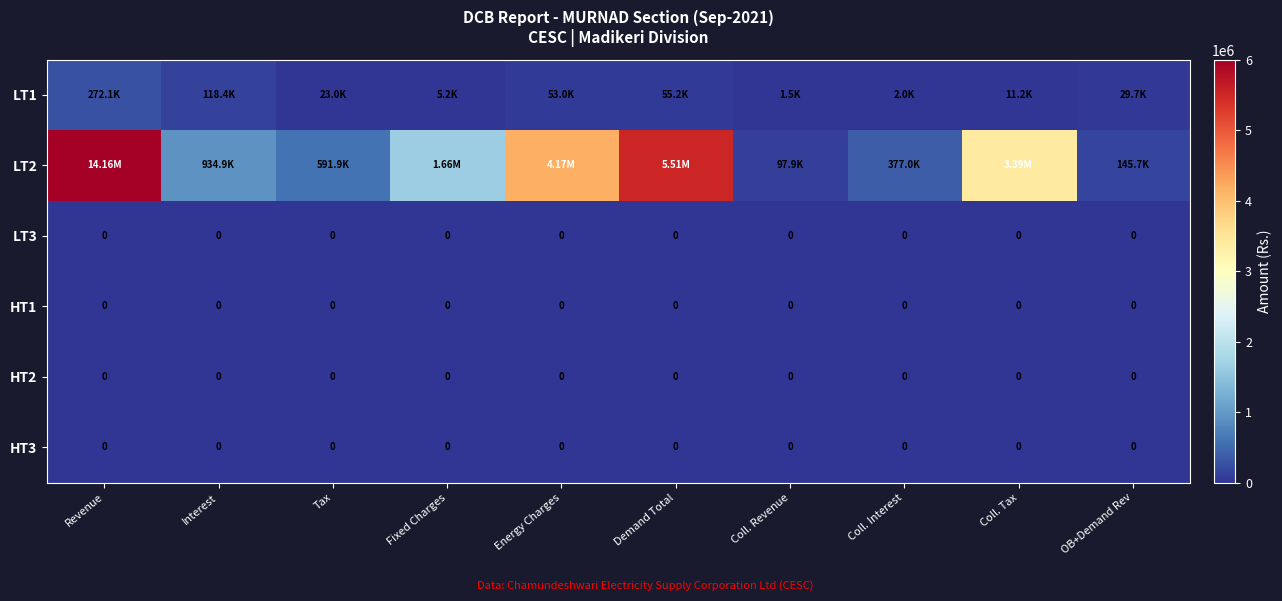

At Tax, list the series in order from largest to smallest.

LT2, LT1, LT3, HT1, HT2, HT3